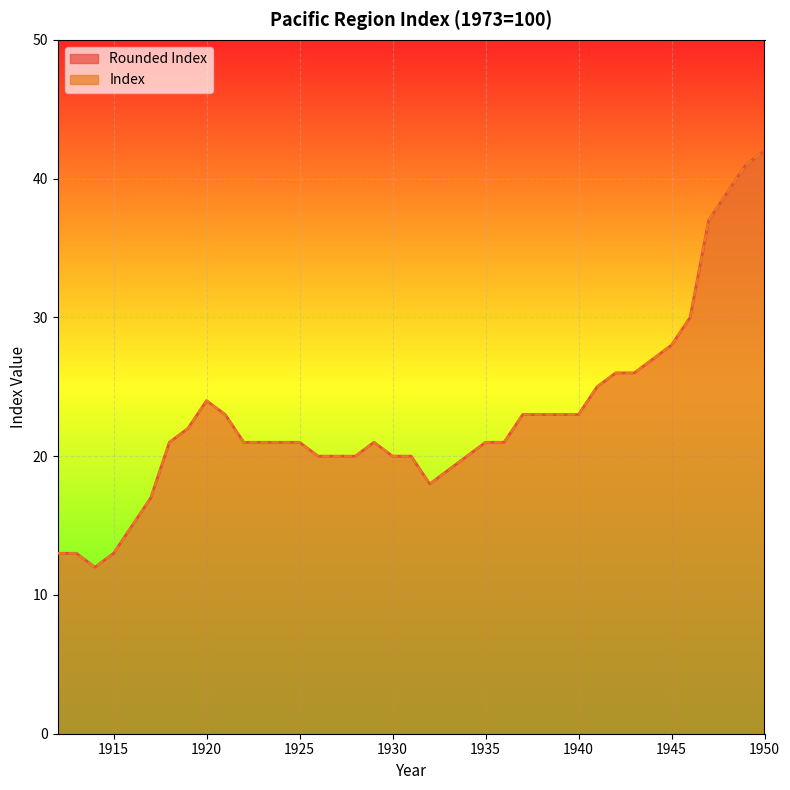

True or false: Index has more than 1 interior local peaks.

True